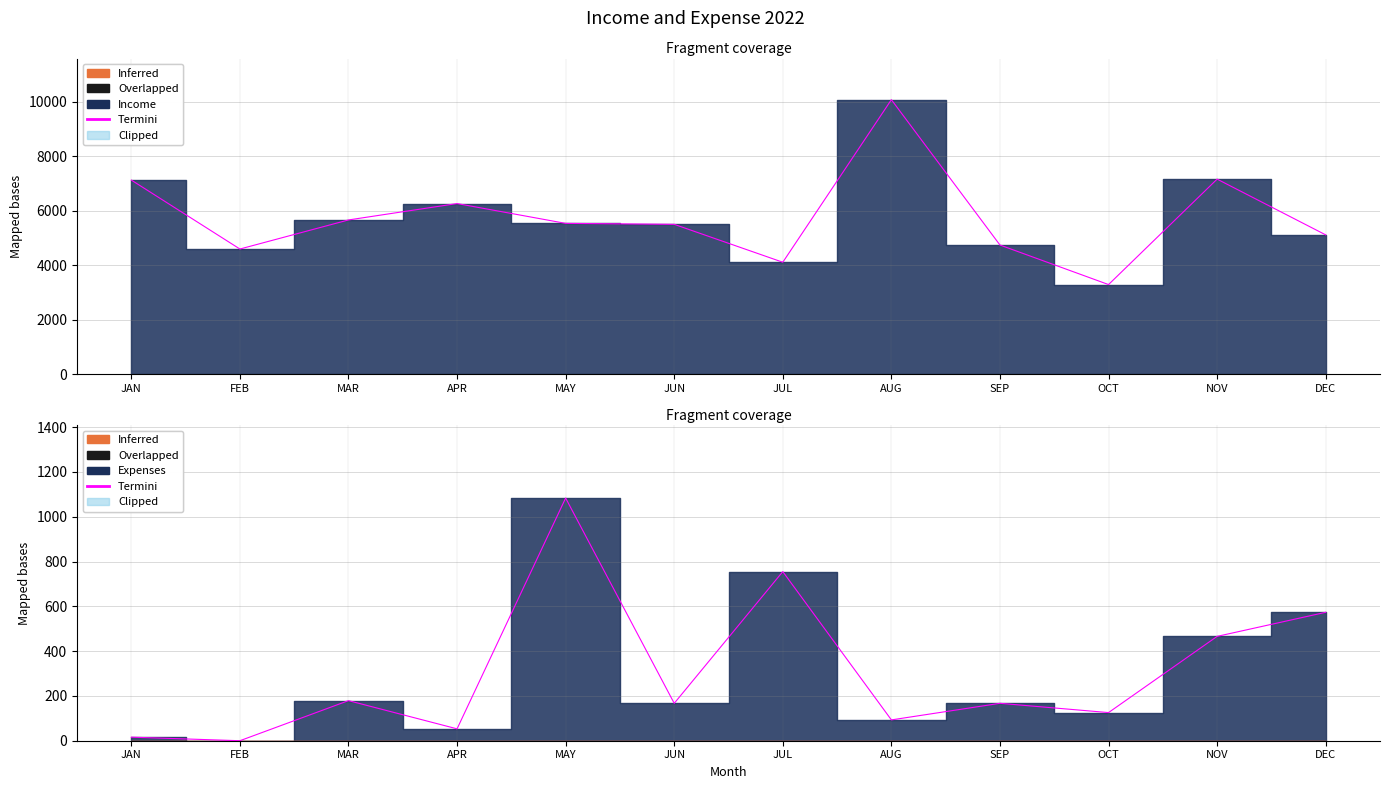

What is the value of the Income point at the 9th from the left?

4737.8